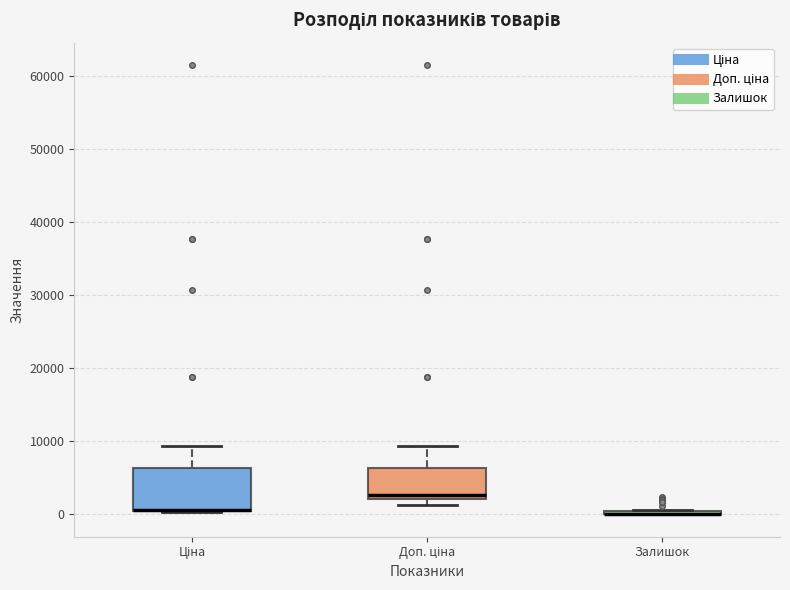

Reading left to right, read every box against the y-axis: the position of its median line, the range the box covers, and the ends of its whiskers. The values are not printed on the chart, so give them approximately, as read against the axis.

Ціна: median 1000 (drawn on the box's lower edge), box 0 to 6000, whiskers 0 to 9000
Доп. ціна: median 3000, box 2000 to 6000, whiskers 1000 to 9000
Залишок: box collapsed to a line at 0, whiskers 0 to 1000